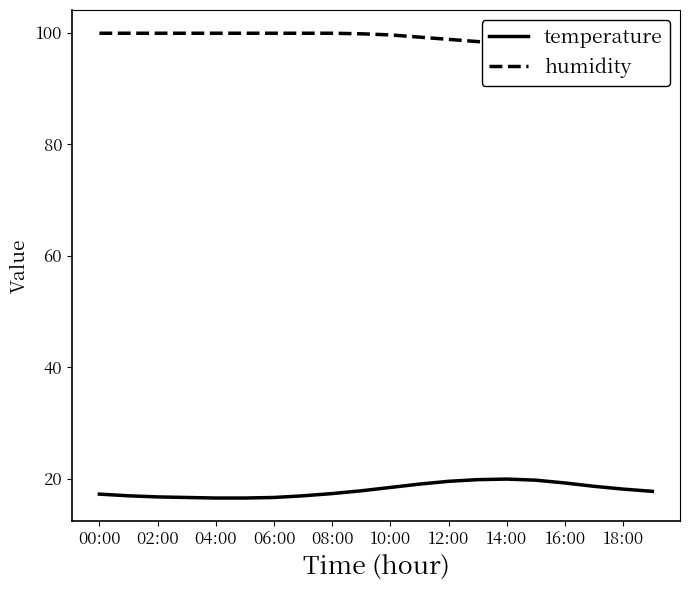

Reading right to left, transcribe all the data shown in this chart.

temperature: 17.7	18.1	18.6	19.2	19.7	19.9	19.8	19.5	19.0	18.4	17.8	17.3	16.9	16.6	16.5	16.5	16.6	16.7	16.9	17.2
humidity: 99.8	99.5	99.1	98.7	98.3	98.1	98.4	98.8	99.2	99.6	99.8	99.9	99.9	99.9	99.9	99.9	99.9	99.9	99.9	99.9